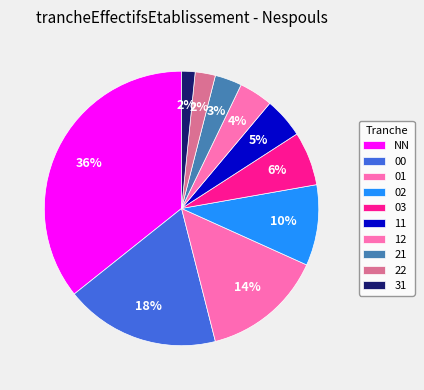

How many segments does this pie chart have?

10